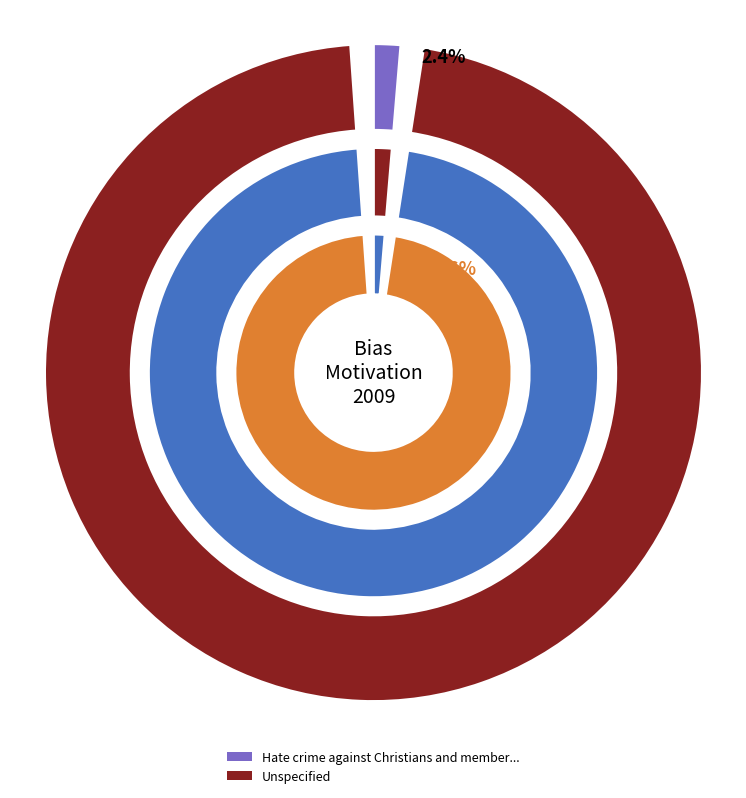

How much of the chart is everything except Hate crime against Christians and members of other religions?

97.6%